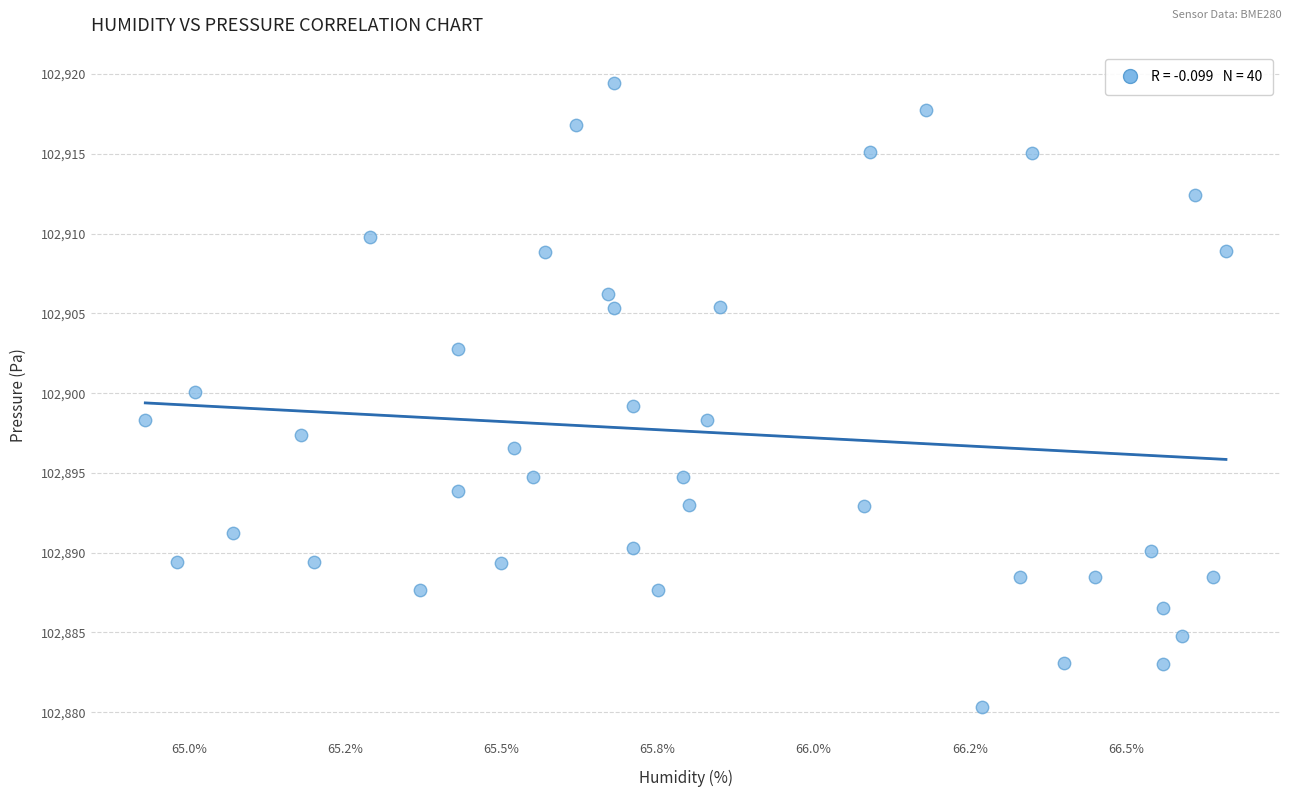

What is the range of Y values (max minus min)?

39.1